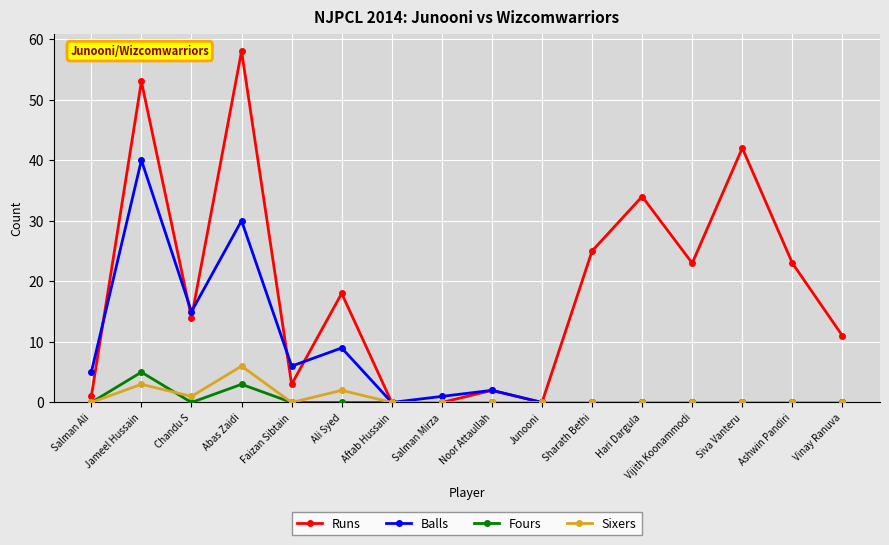

Reading left to right, list all the values displayed in this chart.

Runs: Salman Ali=1	Jameel Hussain=53	Chandu S=14	Abas Zaidi=58	Faizan Sibtain=3	Ali Syed=18	Aftab Hussain=0	Salman Mirza=0	Noor Attaullah=2	Junooni=0	Sharath Bethi=25	Hari Dargula=34	Vijith Koonammodi=23	Siva Vanteru=42	Ashwin Pandiri=23	Vinay Ranuva=11
Balls: Salman Ali=5	Jameel Hussain=40	Chandu S=15	Abas Zaidi=30	Faizan Sibtain=6	Ali Syed=9	Aftab Hussain=0	Salman Mirza=1	Noor Attaullah=2	Junooni=0	Sharath Bethi=0	Hari Dargula=0	Vijith Koonammodi=0	Siva Vanteru=0	Ashwin Pandiri=0	Vinay Ranuva=0
Fours: Salman Ali=0	Jameel Hussain=5	Chandu S=0	Abas Zaidi=3	Faizan Sibtain=0	Ali Syed=0	Aftab Hussain=0	Salman Mirza=0	Noor Attaullah=0	Junooni=0	Sharath Bethi=0	Hari Dargula=0	Vijith Koonammodi=0	Siva Vanteru=0	Ashwin Pandiri=0	Vinay Ranuva=0
Sixers: Salman Ali=0	Jameel Hussain=3	Chandu S=1	Abas Zaidi=6	Faizan Sibtain=0	Ali Syed=2	Aftab Hussain=0	Salman Mirza=0	Noor Attaullah=0	Junooni=0	Sharath Bethi=0	Hari Dargula=0	Vijith Koonammodi=0	Siva Vanteru=0	Ashwin Pandiri=0	Vinay Ranuva=0